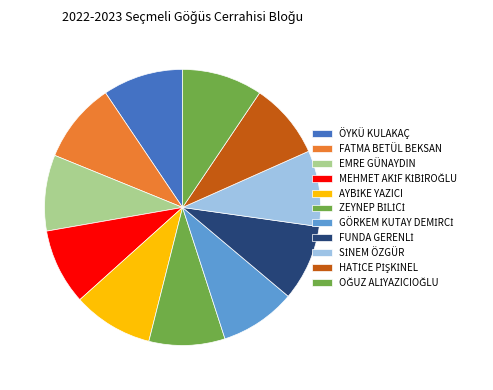

What percentage is the HATİCE PİŞKİNEL slice, to the nearest percent?

9%